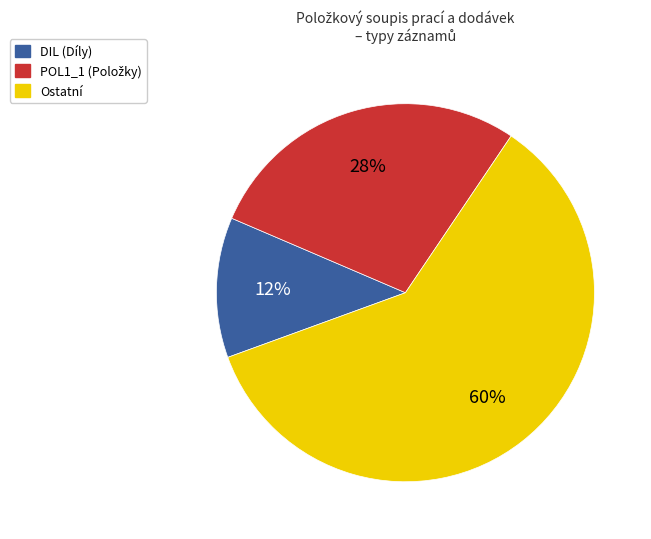

To the nearest percent, what is the difference between the largest and smallest slice percentages?

48%